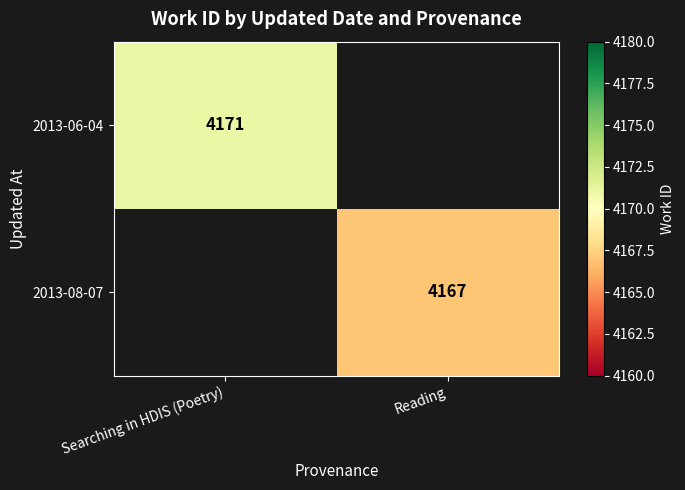

Is it true that 2013-08-07 equals 4167 at Reading?

True